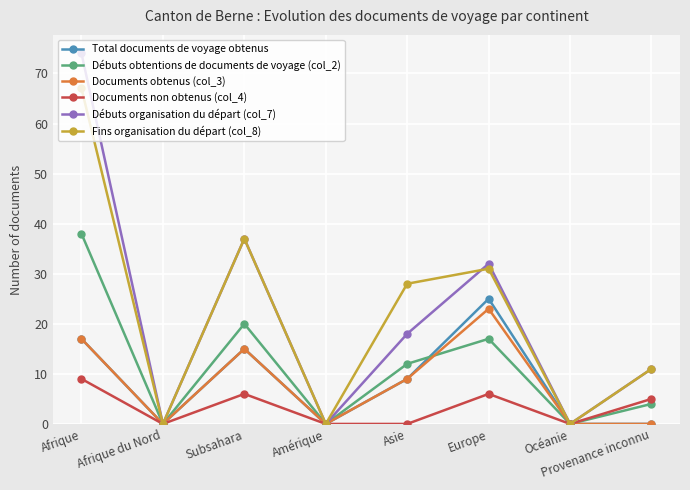

Is it true that Débuts organisation du départ (col_7) equals 32 at Europe?

True